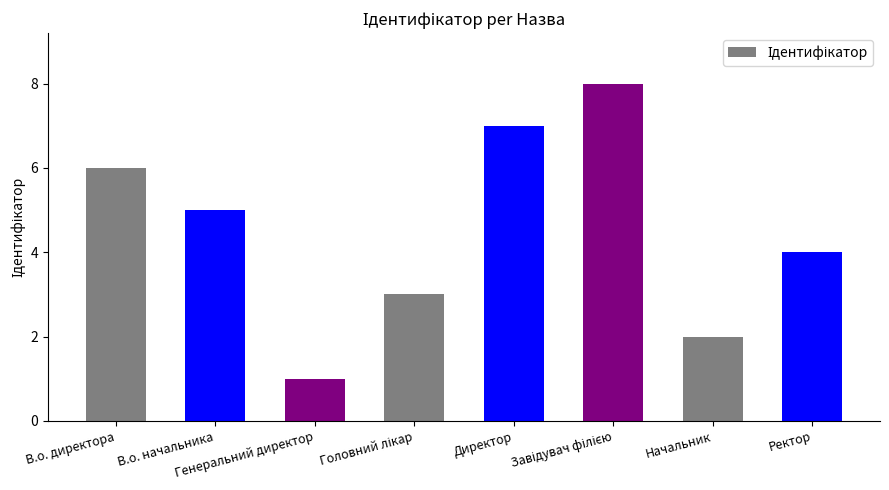

What is the difference between the maximum and second lowest values?

6